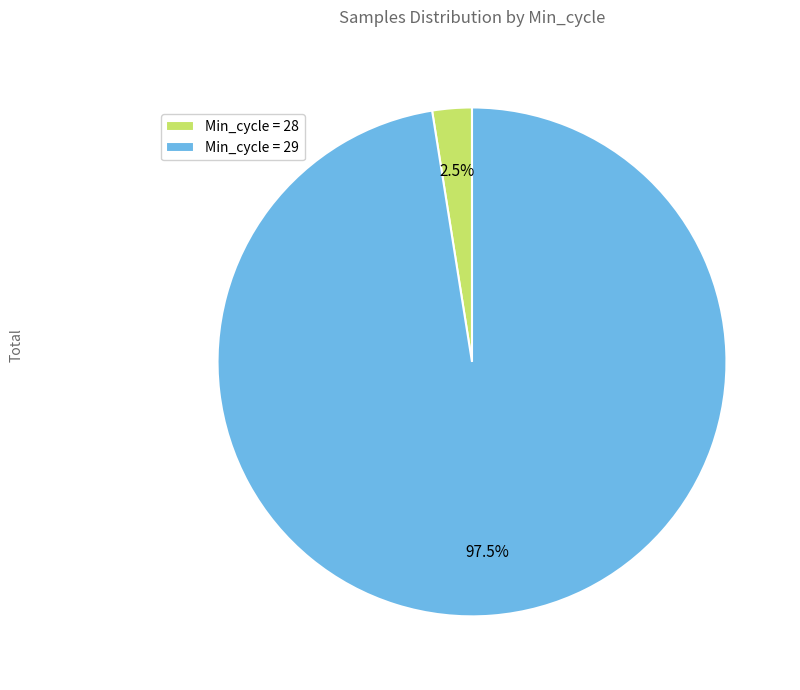

How many segments does this pie chart have?

2